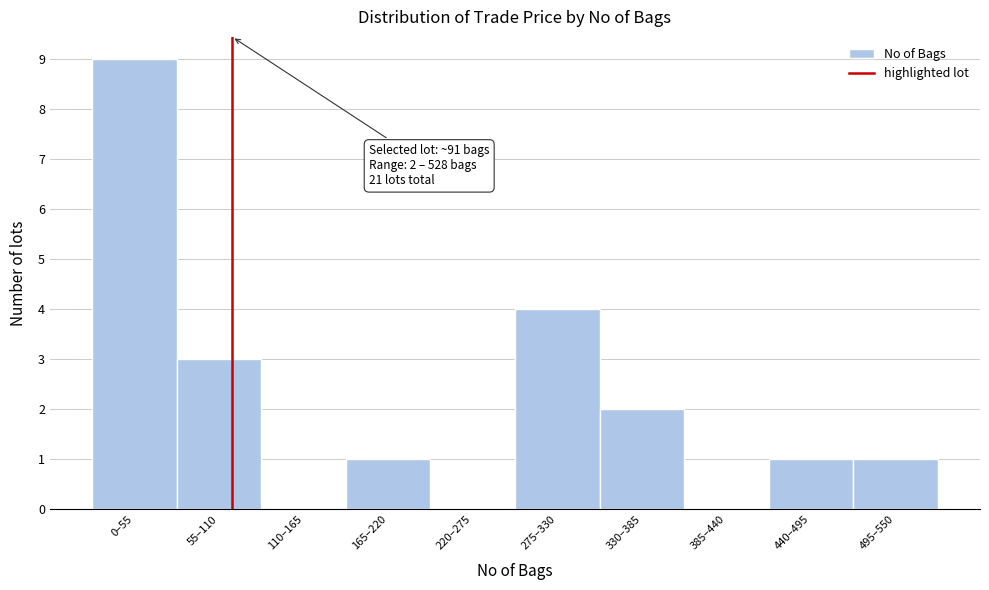

Reading left to right, transcribe all the data shown in this chart.

0–55=9	55–110=3	110–165=0	165–220=1	220–275=0	275–330=4	330–385=2	385–440=0	440–495=1	495–550=1